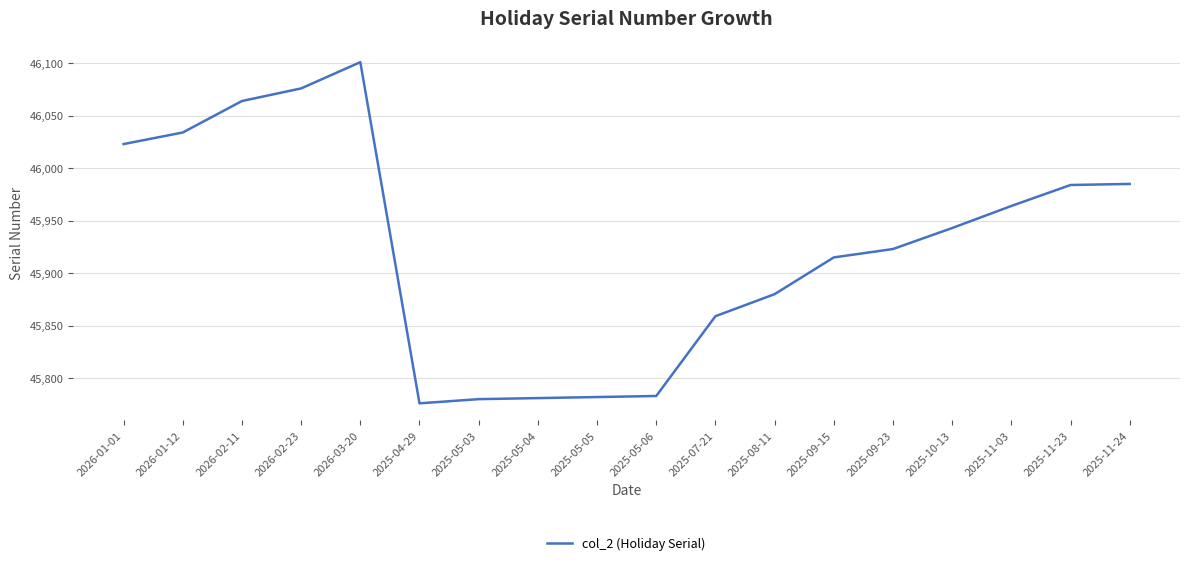

Which label corresponds to the largest value in the chart?

2026-03-20